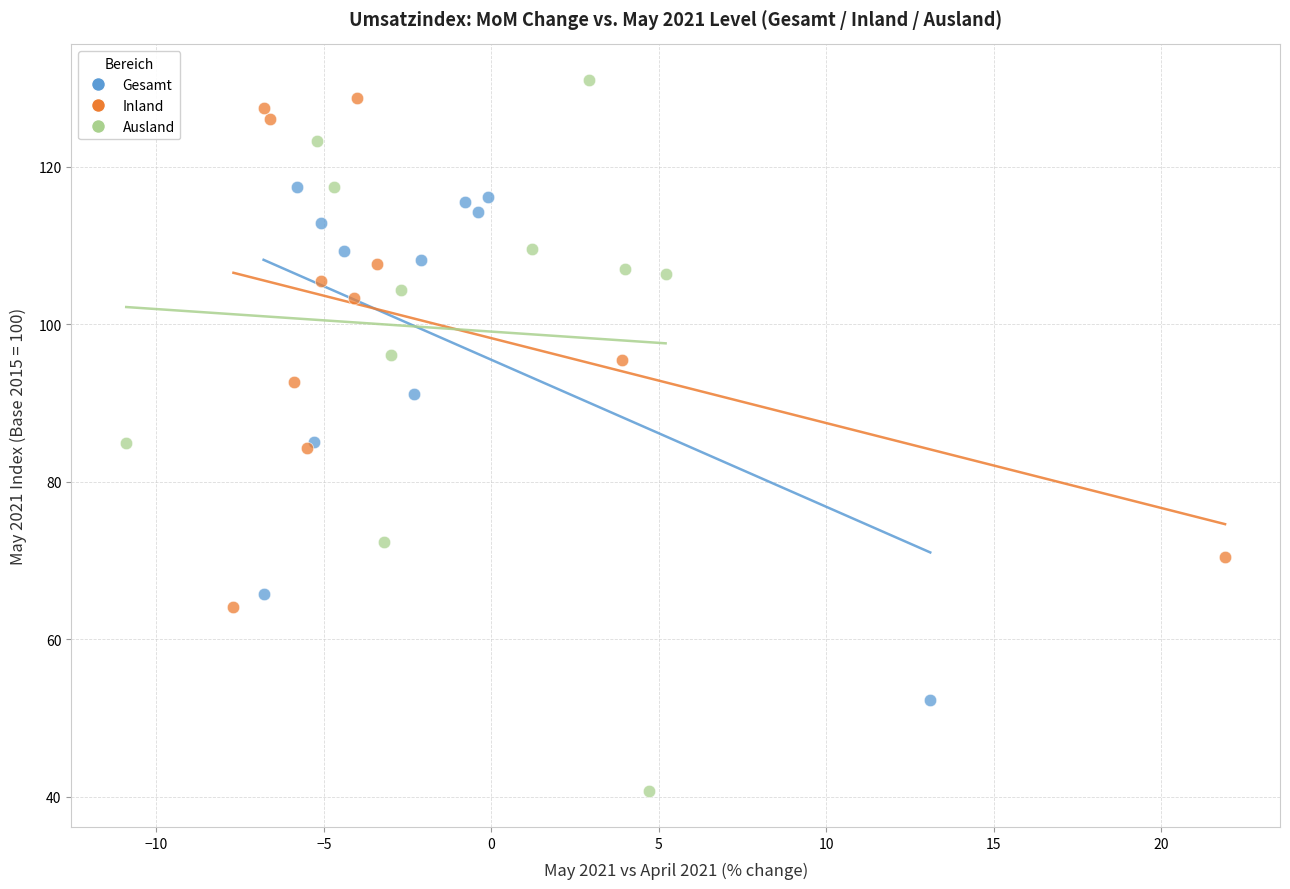

Which series has the widest spread of Y values?

Ausland